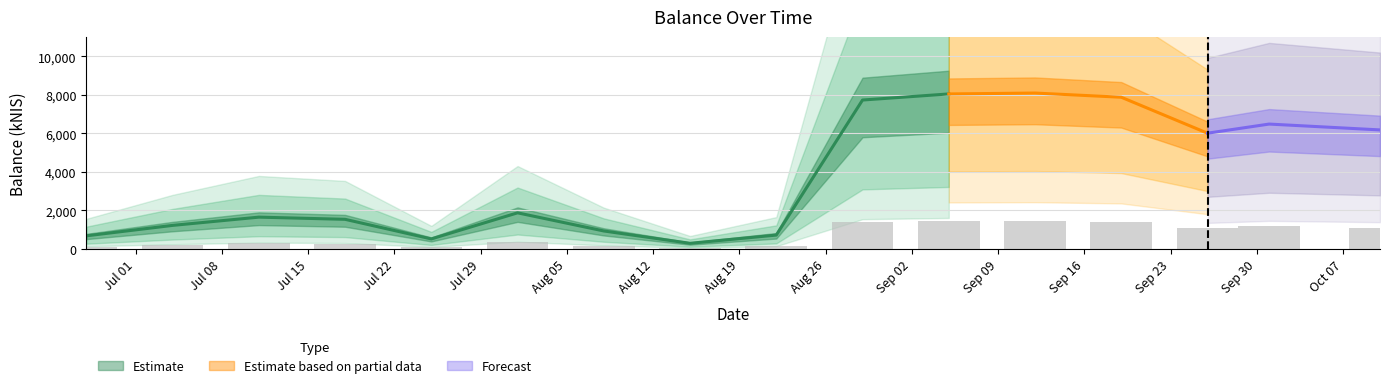

Reading left to right, what are all the values shown in this chart?

122.6	220.2	297.3	276.9	93.8	337.5	168.1	52.8	129.7	1391.4	1448.2	1456.6	1417.5	1081.6	1166.8	1112.2